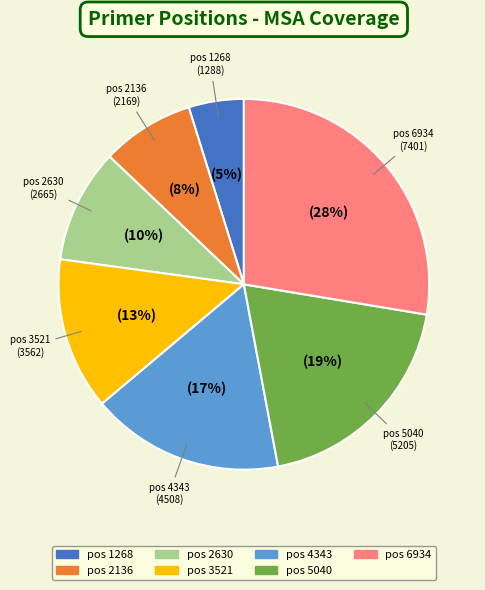

Count the number of slices in the pie.

7